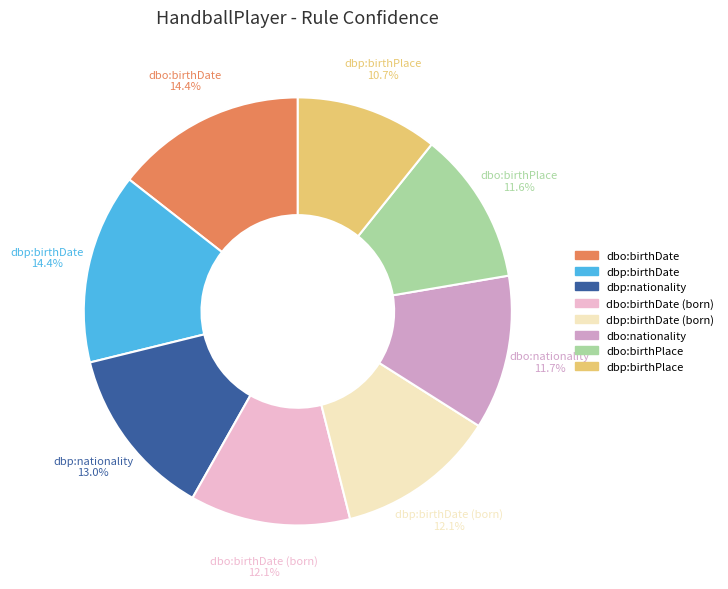

Is there a majority slice in this chart?

No